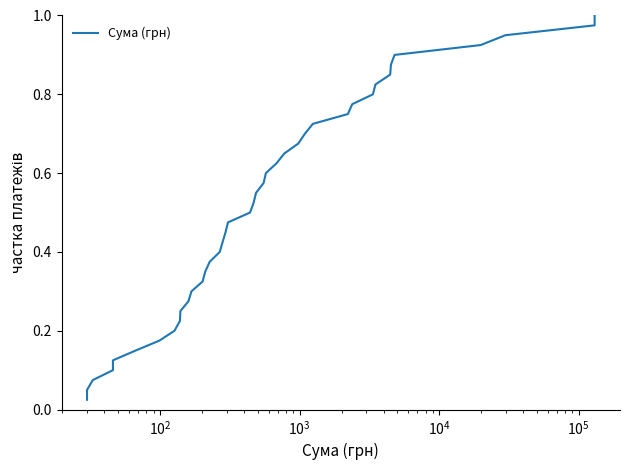

What is the value of the 8th point from the left?

0.2